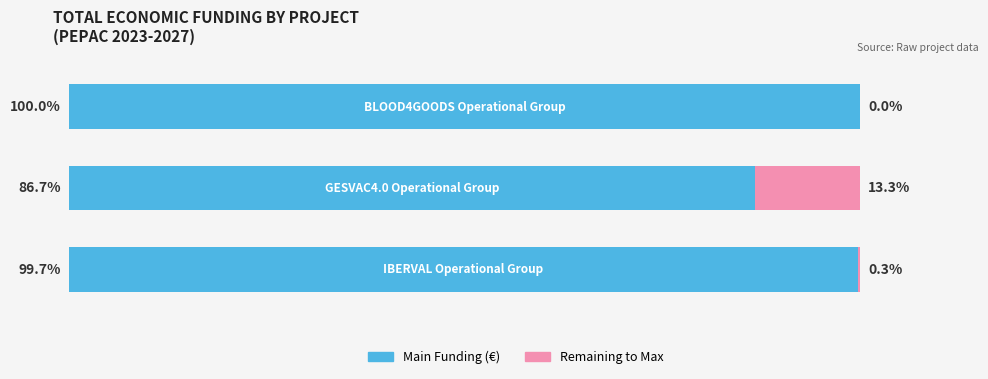

What is the value of the With Coverage bar at the 2nd from the left?

86.7